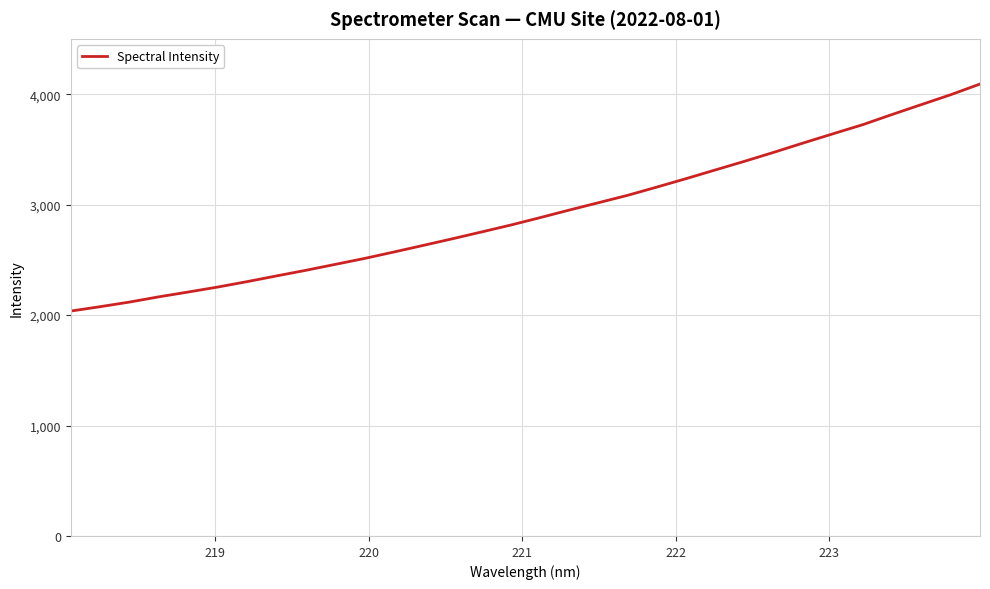

What is the sum of all values?

93624.0